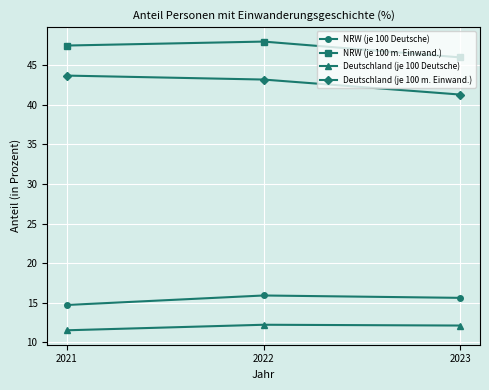

What is the total value across all series at 2022?

119.3